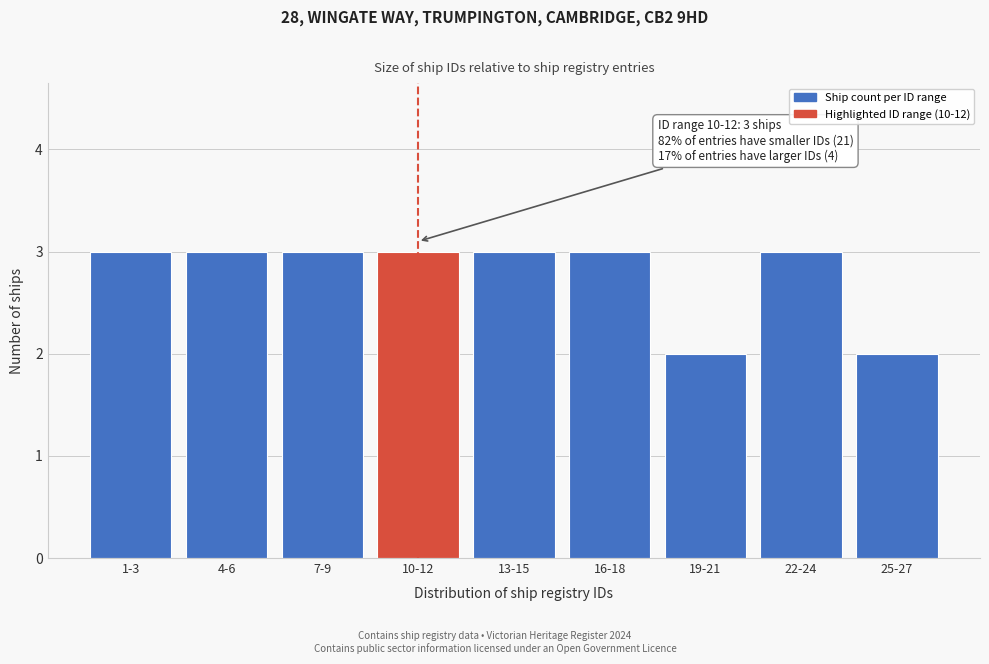

Reading right to left, transcribe all the data shown in this chart.

25-27=2	22-24=3	19-21=2	16-18=3	13-15=3	10-12=3	7-9=3	4-6=3	1-3=3